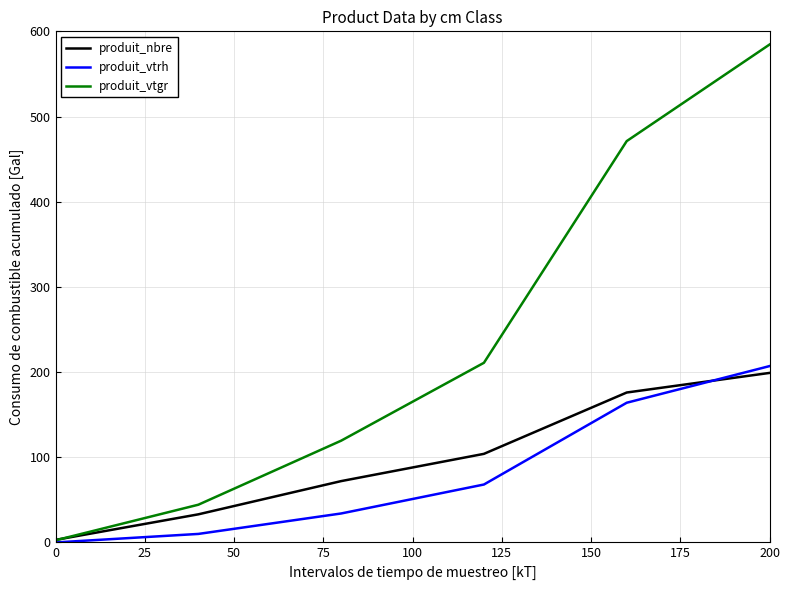

Which series has the largest total across all categories?

produit_vtgr